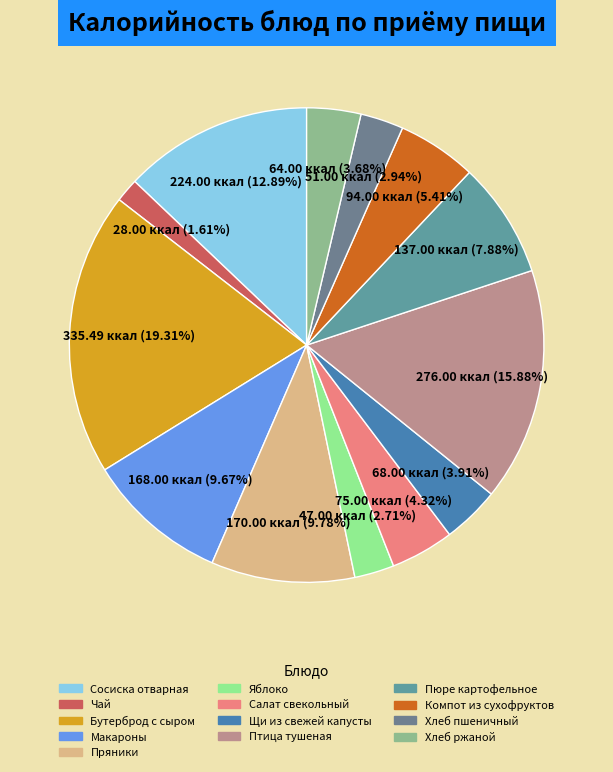

To the nearest percent, what is the difference between the largest and smallest slice percentages?

18%